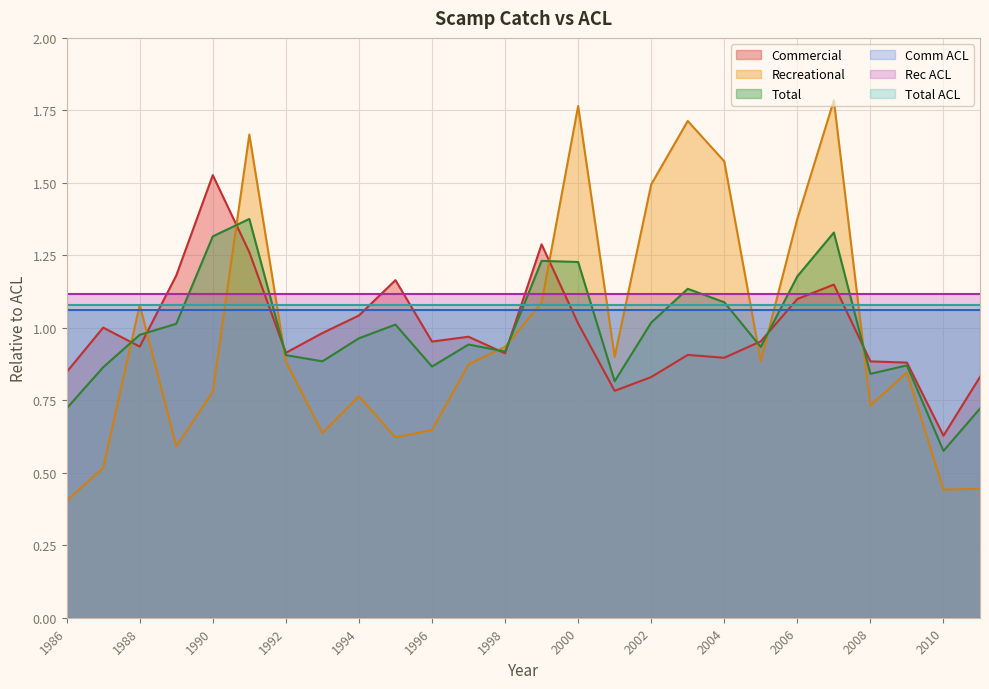

What is the difference between the maximum and minimum values in the Commercial series?

0.9